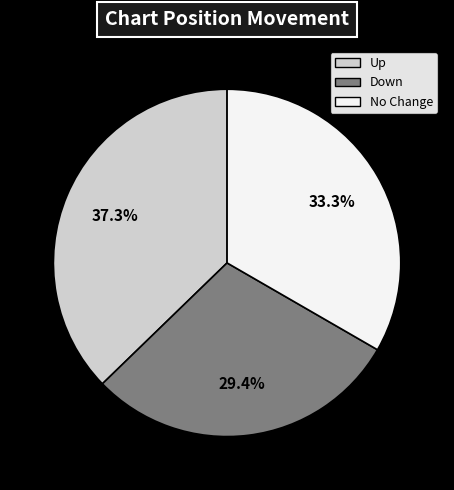

Is there a majority slice in this chart?

No